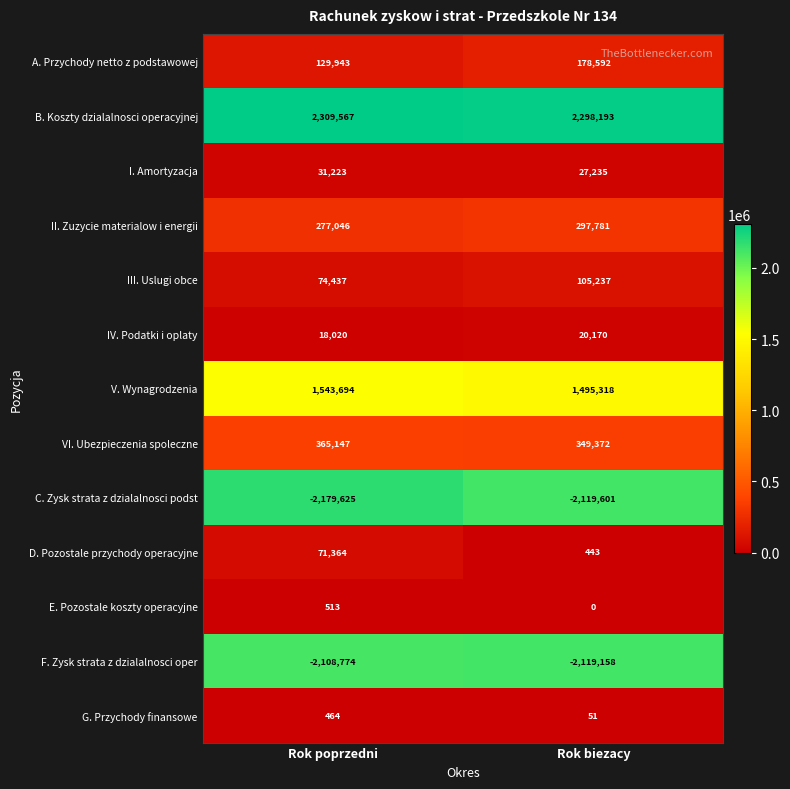

Which series has the largest range (max minus min)?

D. Pozostale przychody operacyjne